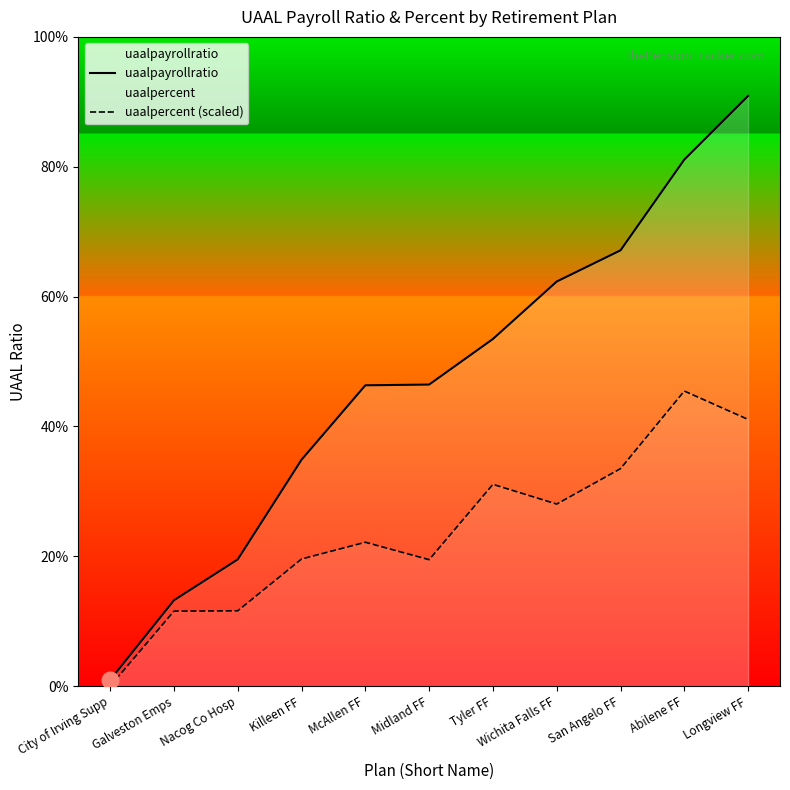

True or false: uaalpayrollratio and uaalpercent (scaled) cross at least once.

False